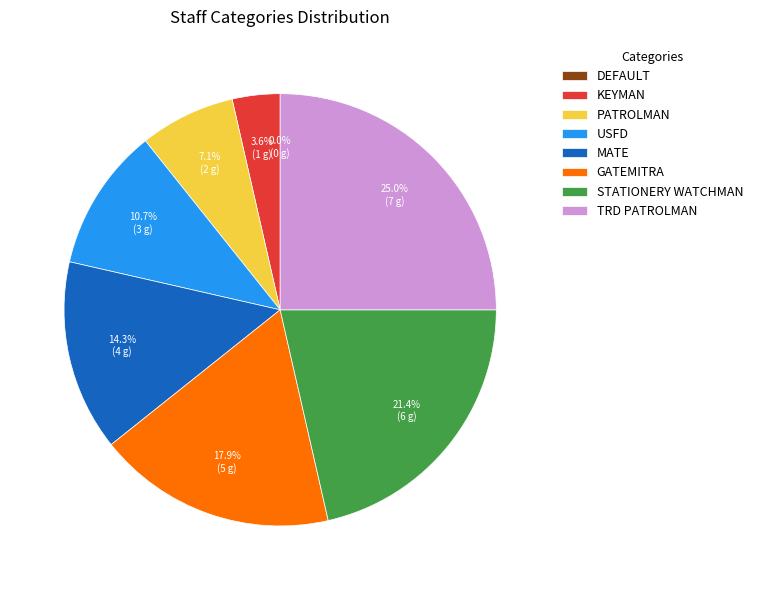

What is the change in value from KEYMAN to TRD PATROLMAN?

+6